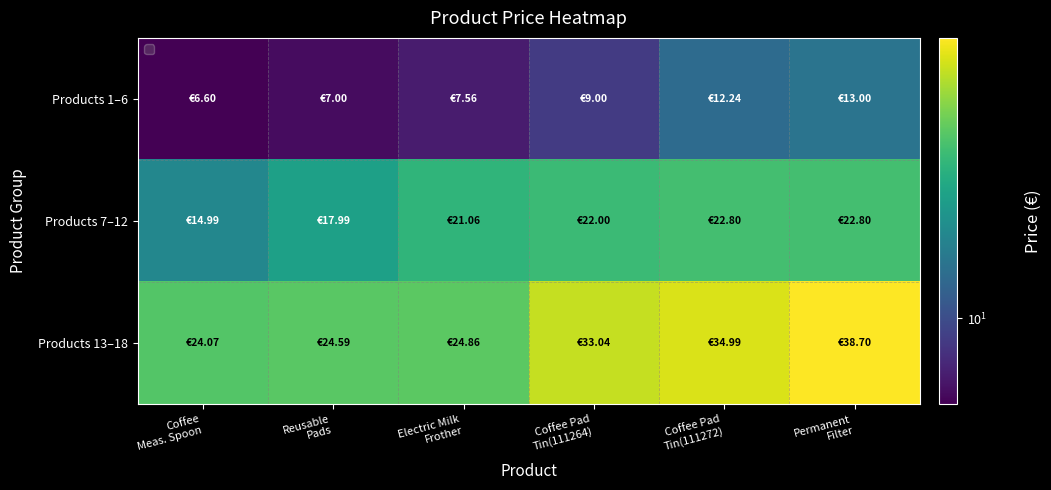

At how many categories does at least one series exceed 17?

6